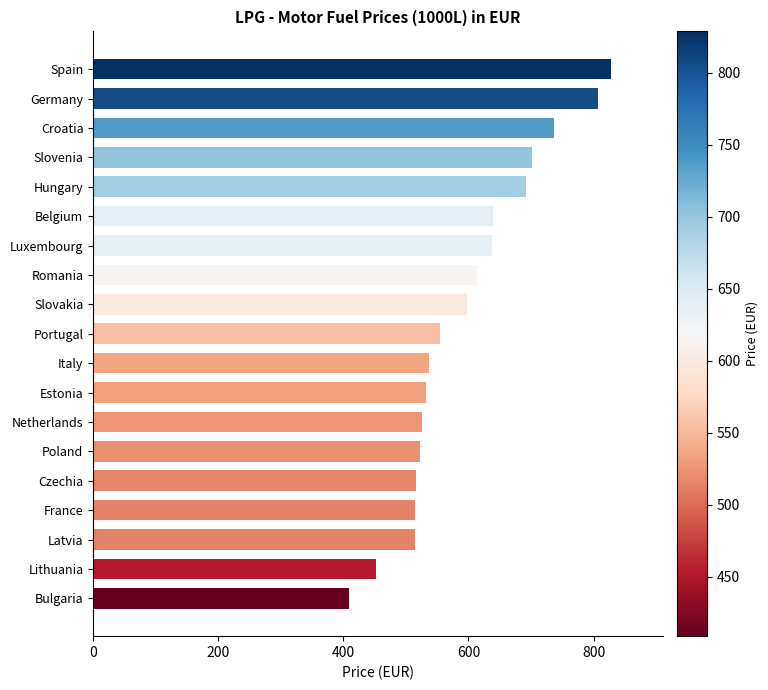

Count the number of data series in this chart.

1